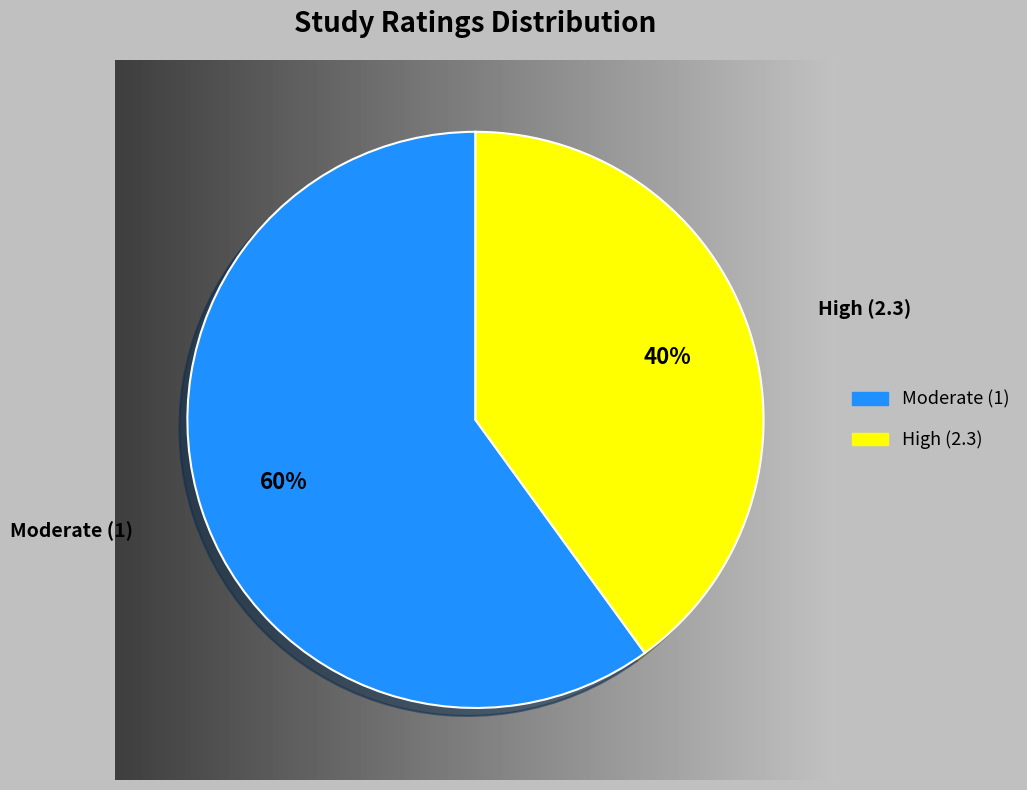

To the nearest percent, what is the difference between the largest and smallest slice percentages?

20%